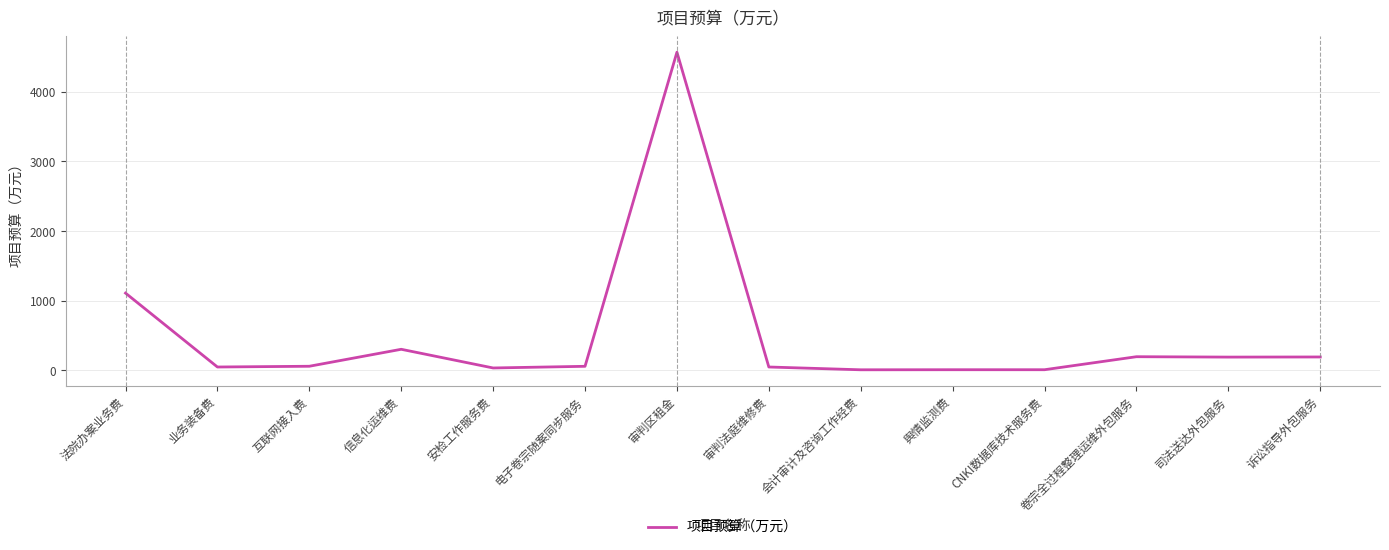

What is the approximate value at CNKI数据库技术服务费?

11.0